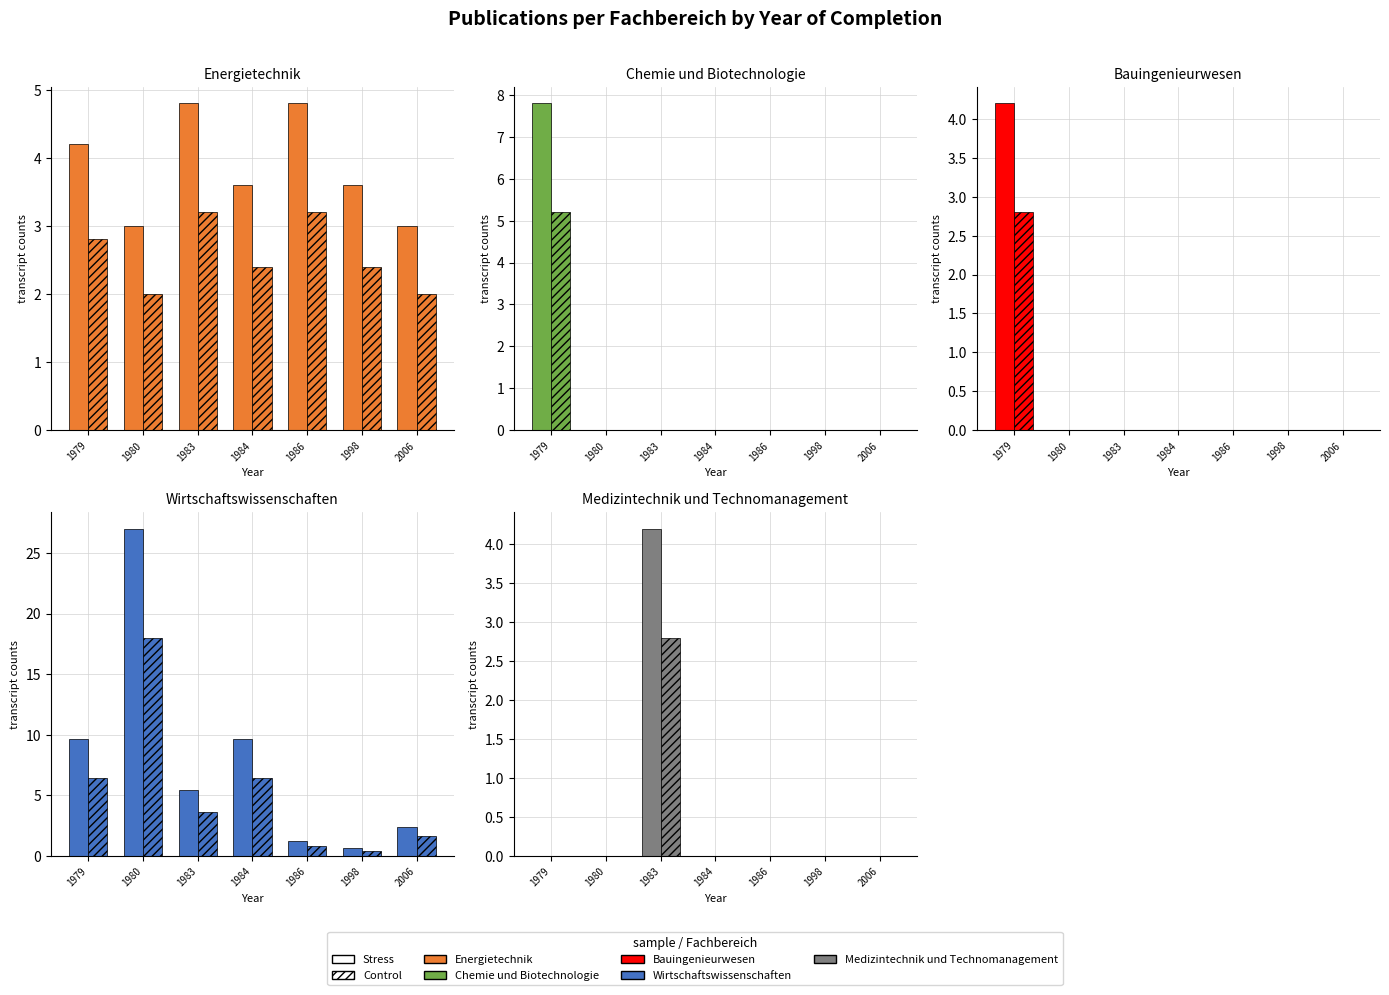

How many series are shown in this chart?

2